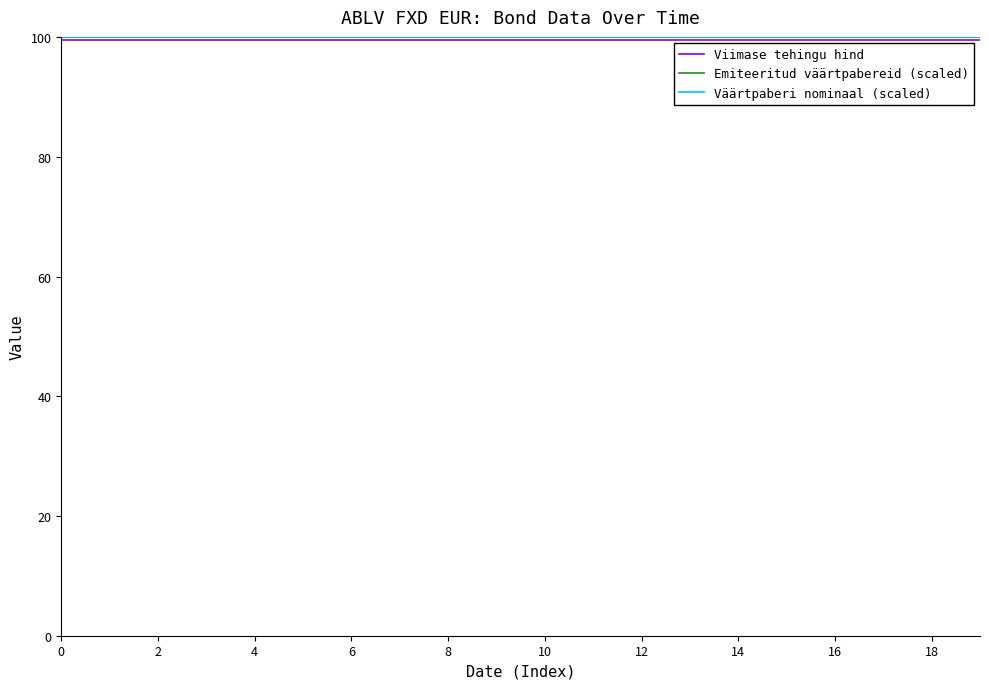

True or false: Emiteeritud väärtpabereid (scaled) and Viimase tehingu hind intersect in this chart.

False